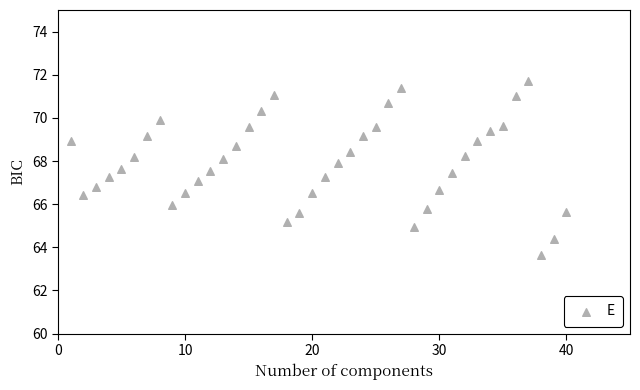

What is the range of Y values (max minus min)?

8.1